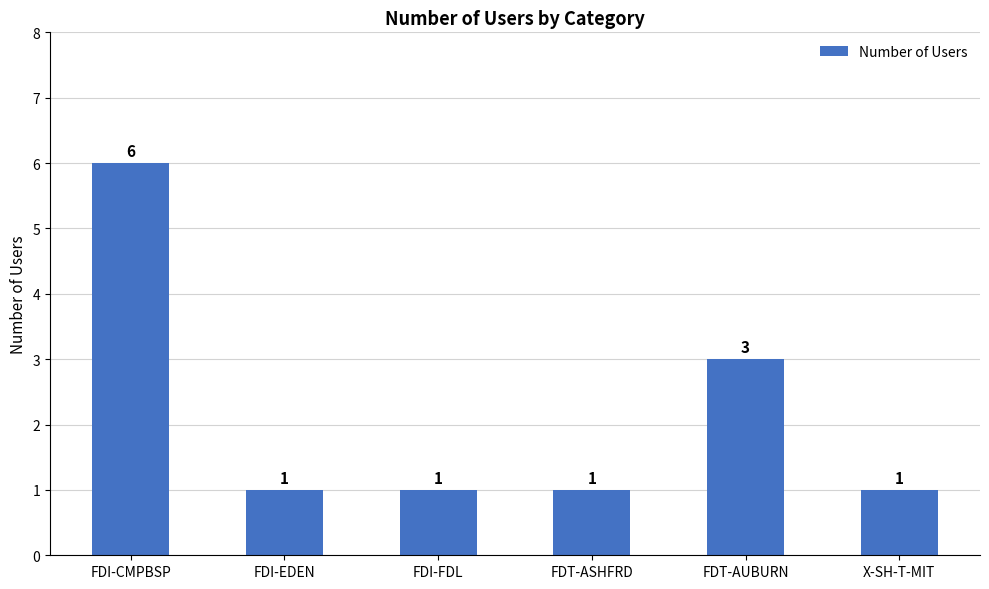

What is the greatest value displayed?

6